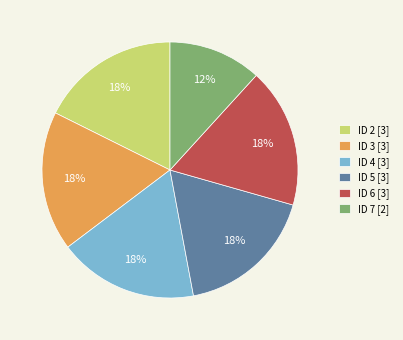

Between ID 6 [3] and ID 7 [2], which is larger?

ID 6 [3]